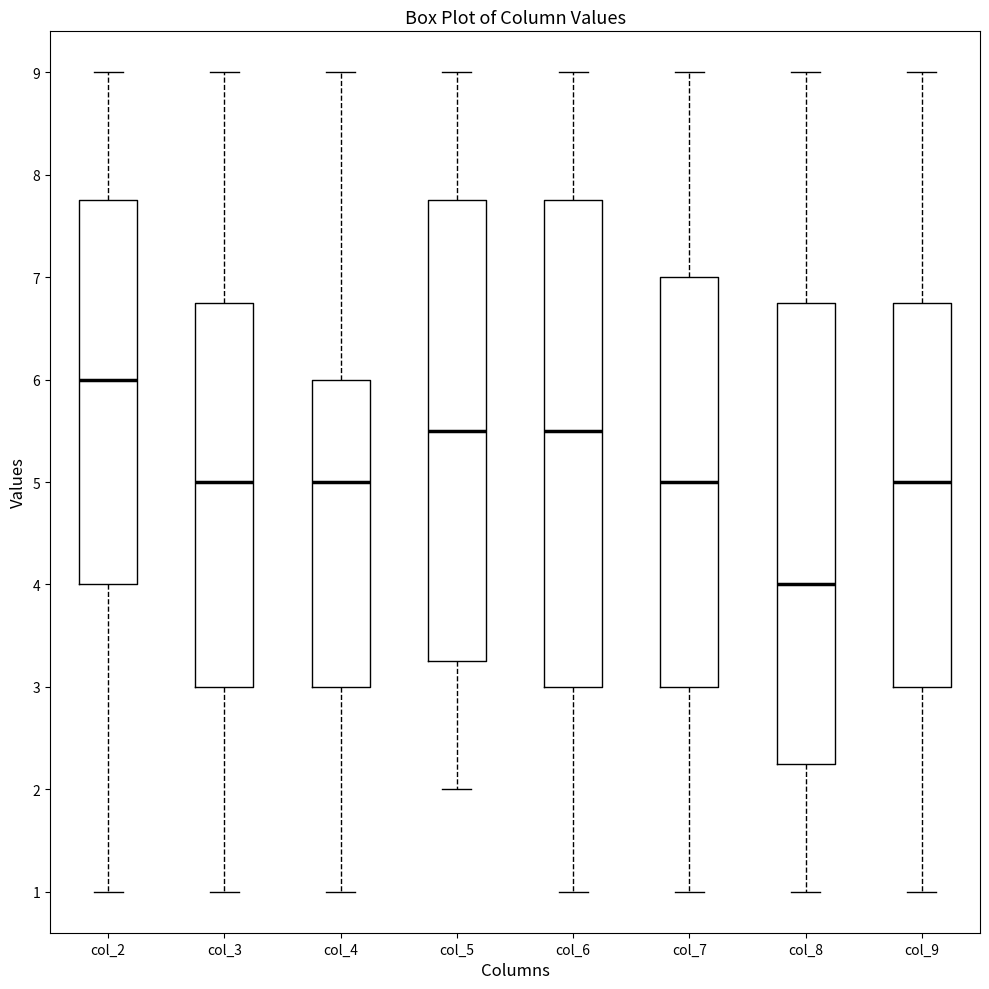

Which box is the tallest, from its lower edge to its upper edge?

col_6